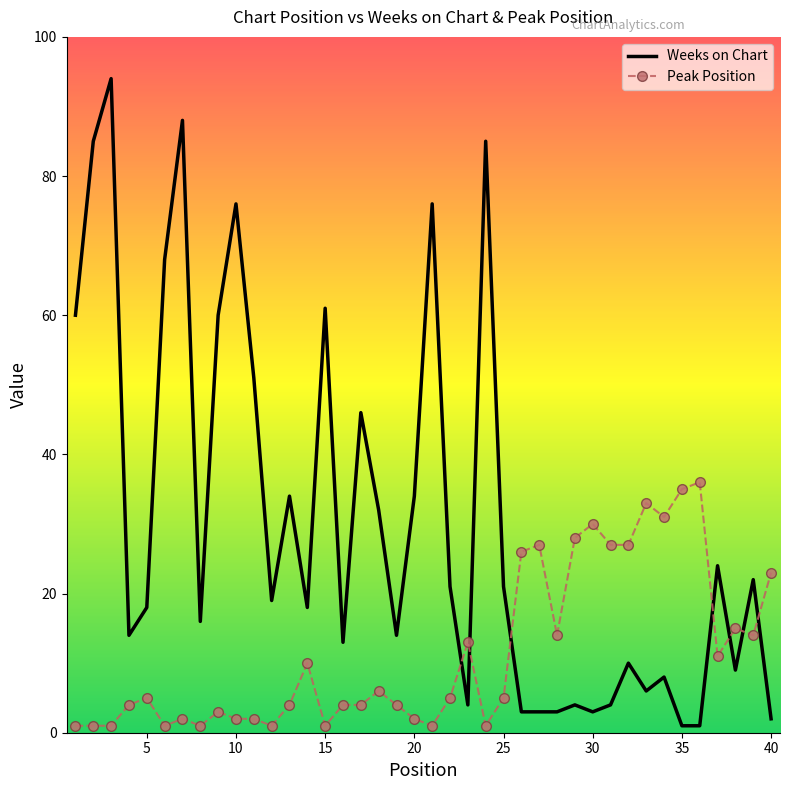

What are all the series names shown in the legend?

Weeks on Chart, Peak Position